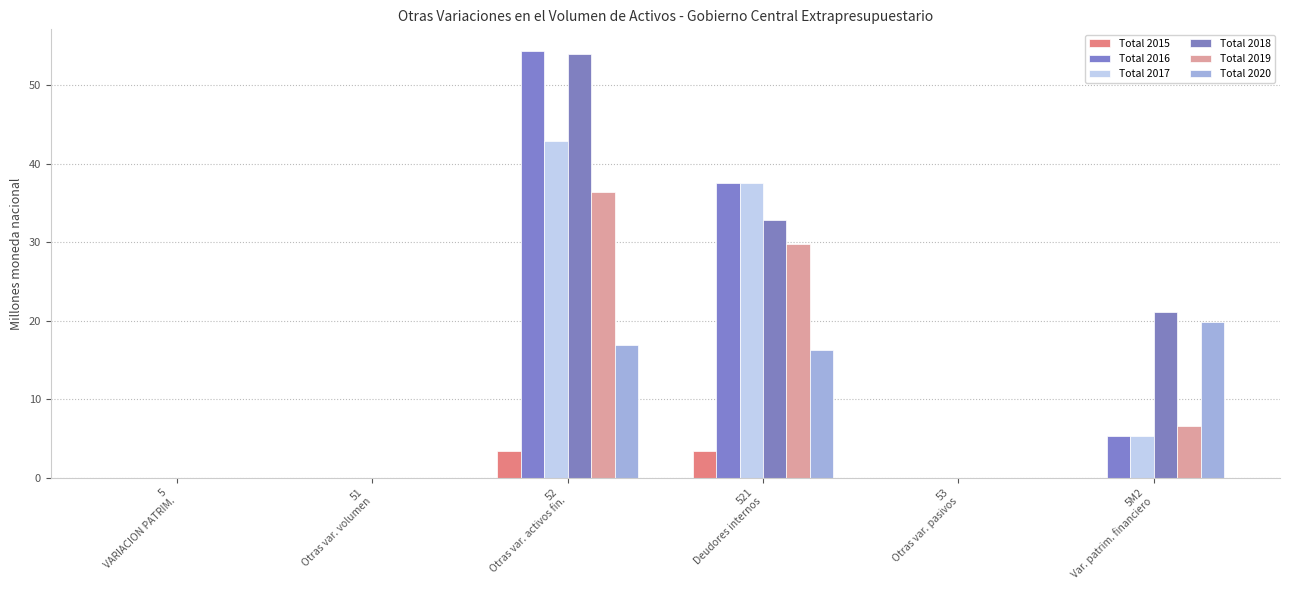

How many Total 2015 values are between 0 and 3?

4